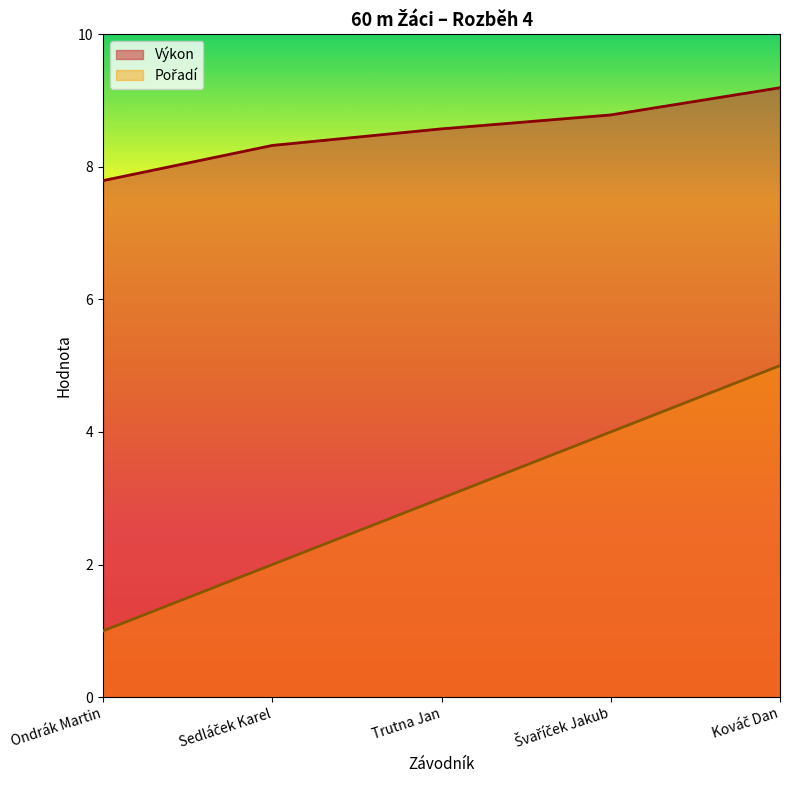

Reading left to right, extract all data points from this chart.

Pořadí: Ondrák Martin=1.0	Sedláček Karel=2.0	Trutna Jan=3.0	Švaříček Jakub=4.0	Kováč Dan=5.0
Výkon: Ondrák Martin=7.8	Sedláček Karel=8.3	Trutna Jan=8.6	Švaříček Jakub=8.8	Kováč Dan=9.2